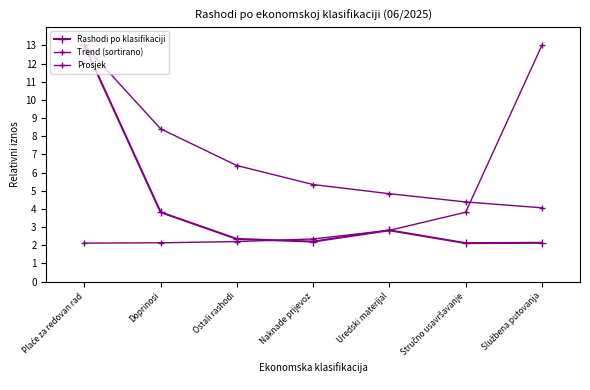

Reading left to right, what are all the values shown in this chart?

Rashodi po klasifikaciji: Plaće za redovan rad=13.0	Doprinosi=3.8	Ostali rashodi=2.3	Naknade prijevoz=2.2	Uredski materijal=2.8	Stručno usavršavanje=2.1	Službena putovanja=2.1
Trend (sortirano): Plaće za redovan rad=2.1	Doprinosi=2.1	Ostali rashodi=2.2	Naknade prijevoz=2.3	Uredski materijal=2.8	Stručno usavršavanje=3.8	Službena putovanja=13.0
Prosjek: Plaće za redovan rad=13.0	Doprinosi=8.4	Ostali rashodi=6.4	Naknade prijevoz=5.3	Uredski materijal=4.8	Stručno usavršavanje=4.4	Službena putovanja=4.1